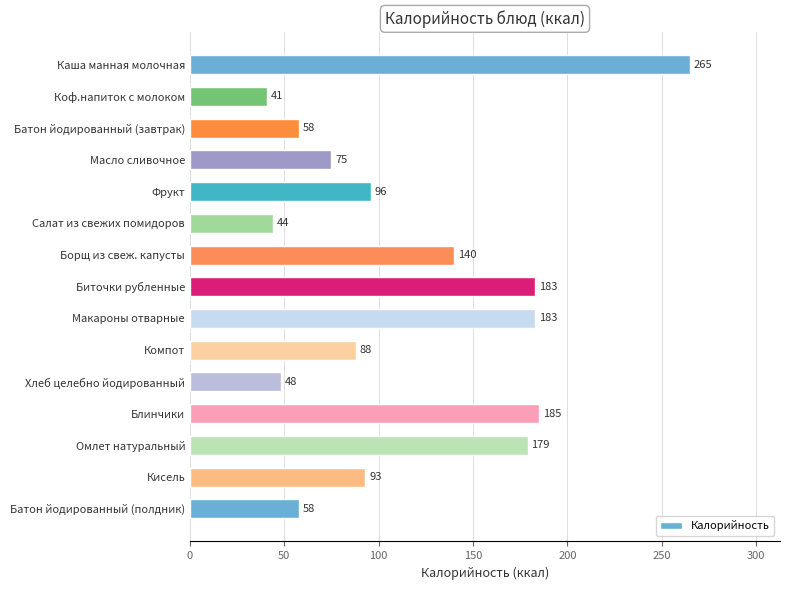

The chart shows a value of 146 at Компот. True or false?

False